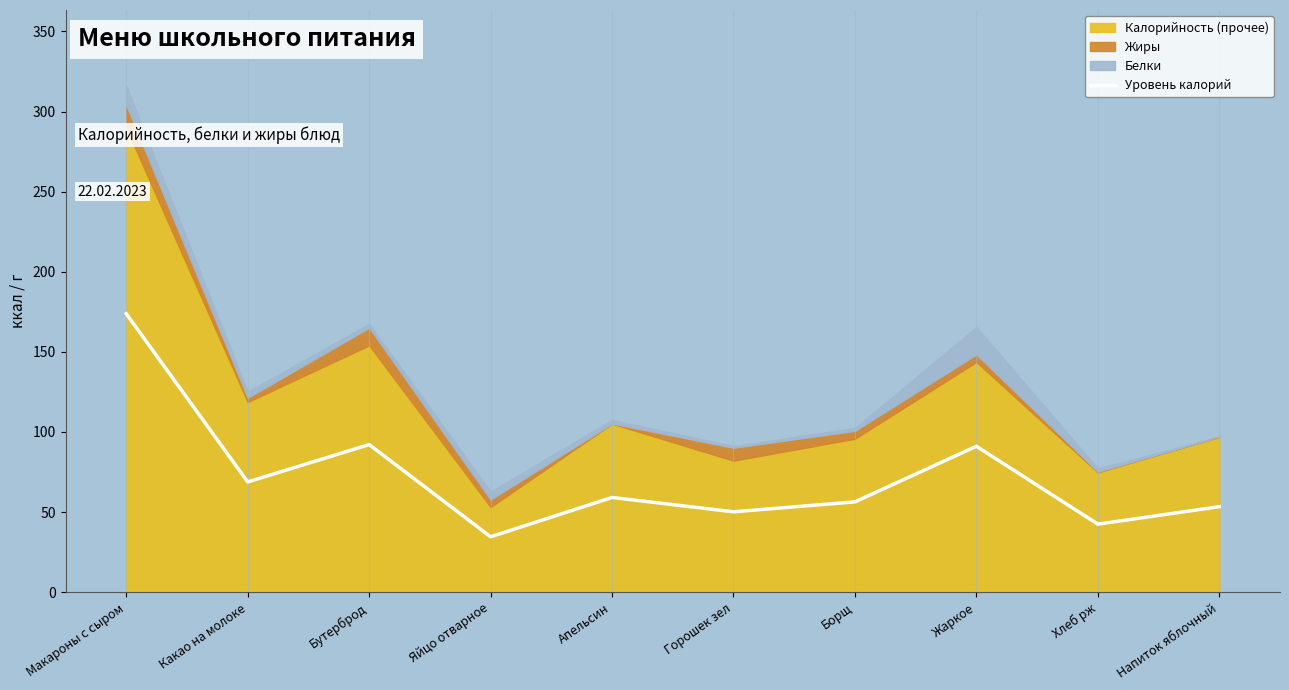

What is the label of the 4th point from the right?

Борщ